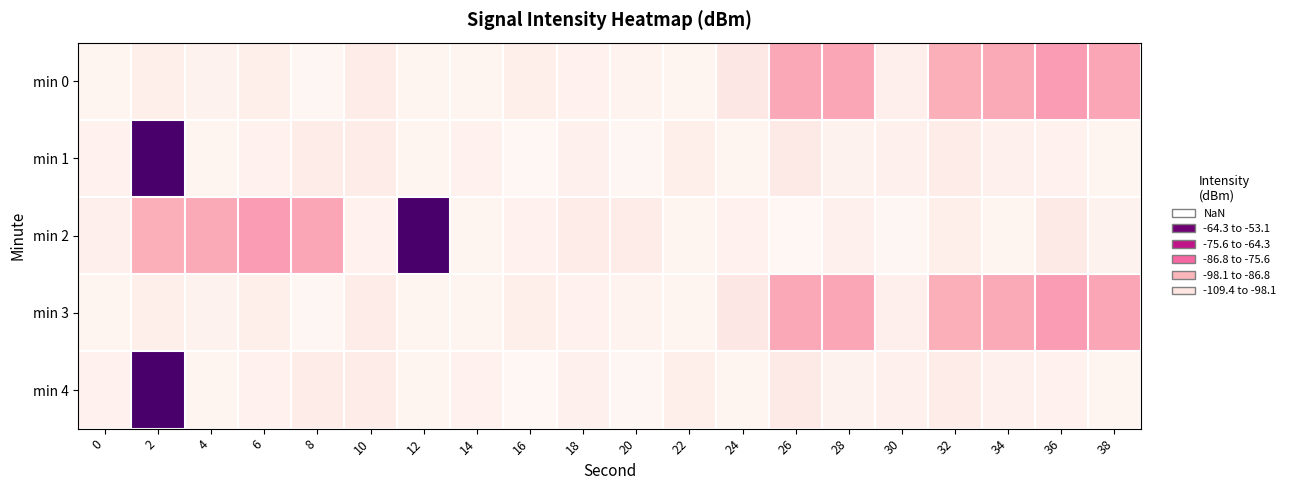

What is the greatest value displayed?

-53.1